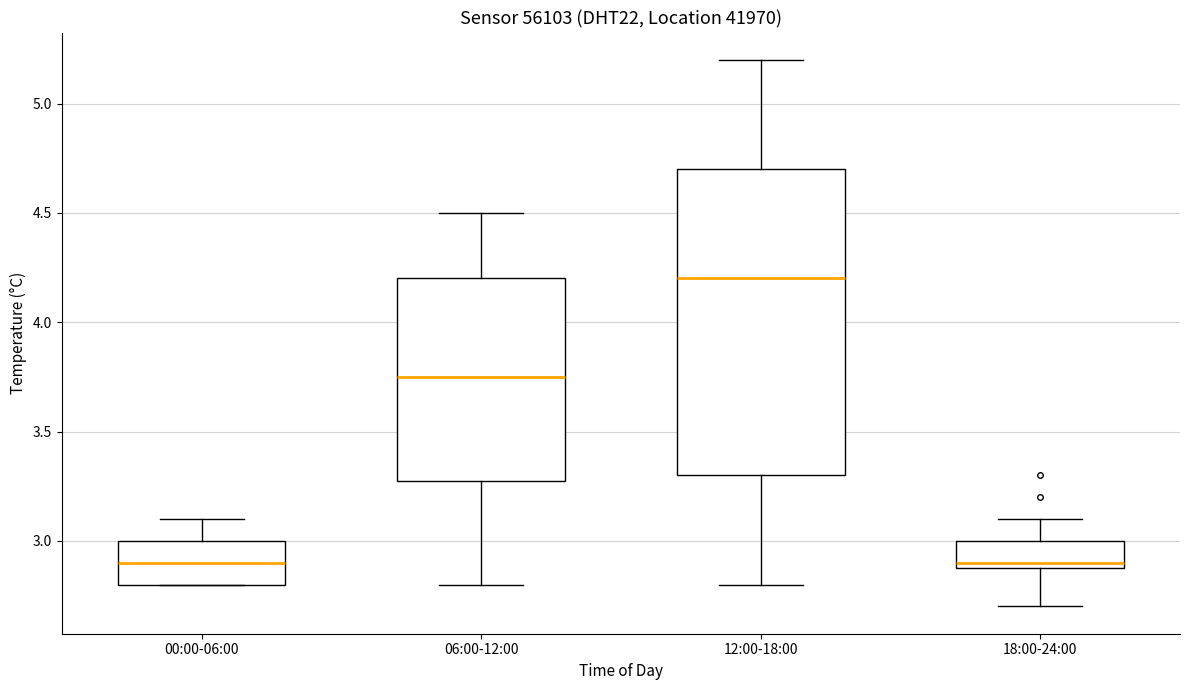

Comparing the boxes themselves (not the whiskers), which one is the tallest?

12:00-18:00